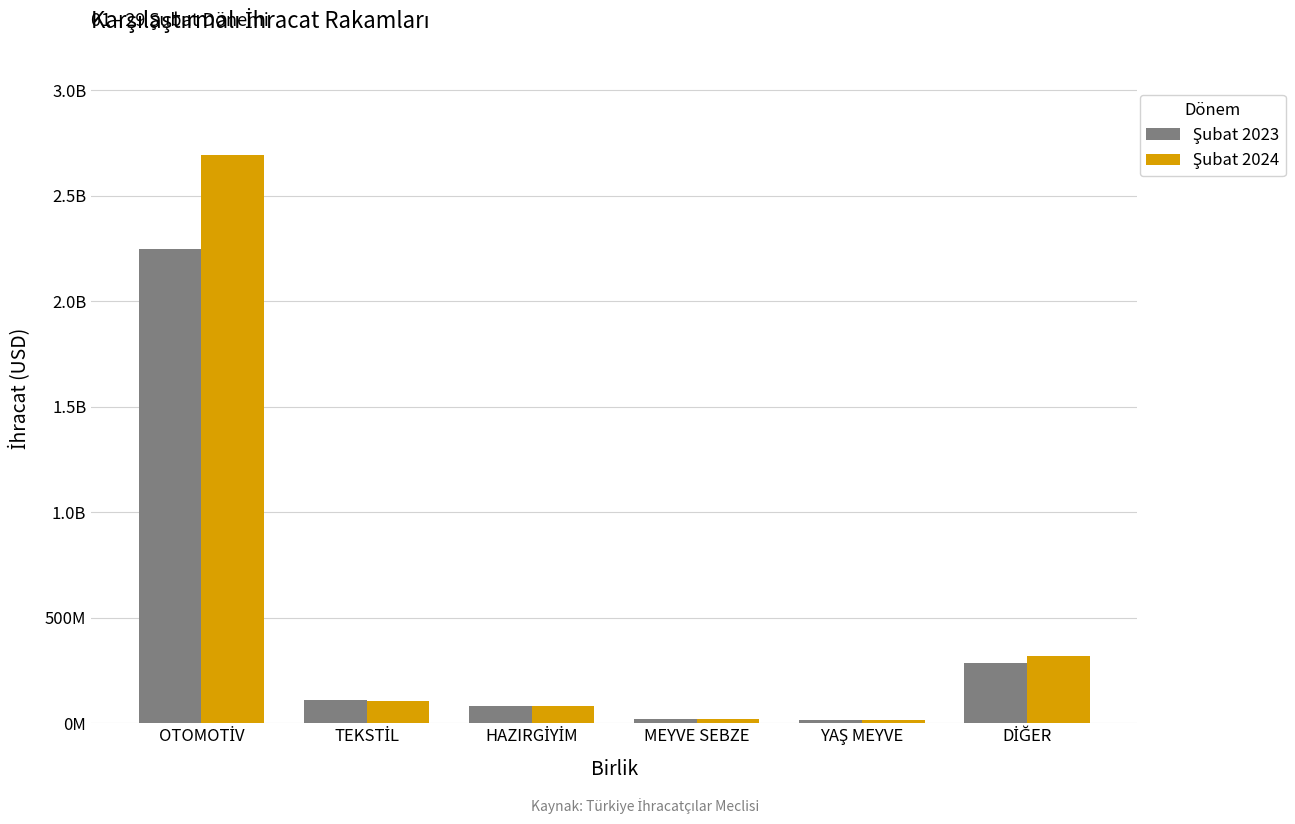

Does the chart contain any negative values?

No